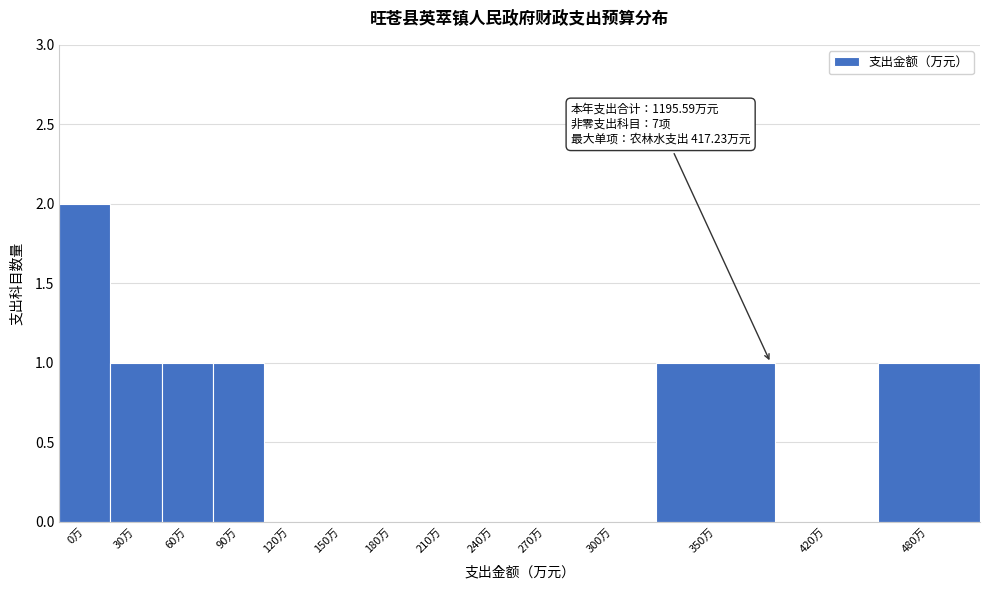

Reading left to right, what are all the values shown in this chart?

0万=2	30万=1	60万=1	90万=1	120万=0	150万=0	180万=0	210万=0	240万=0	270万=0	300万=0	350万=1	420万=0	480万=1